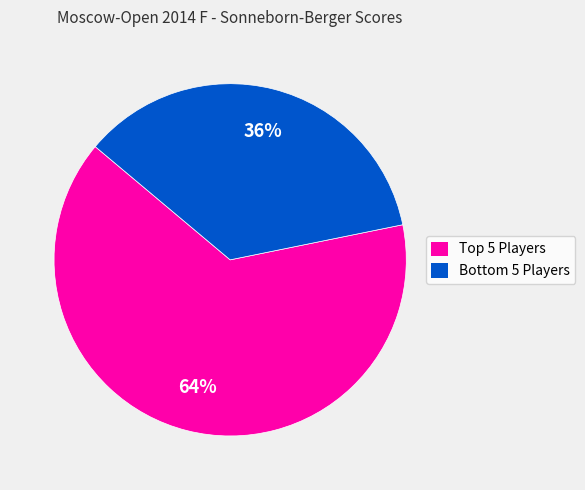

Rank the categories by value from lowest to highest.

Bottom 5 Players, Top 5 Players